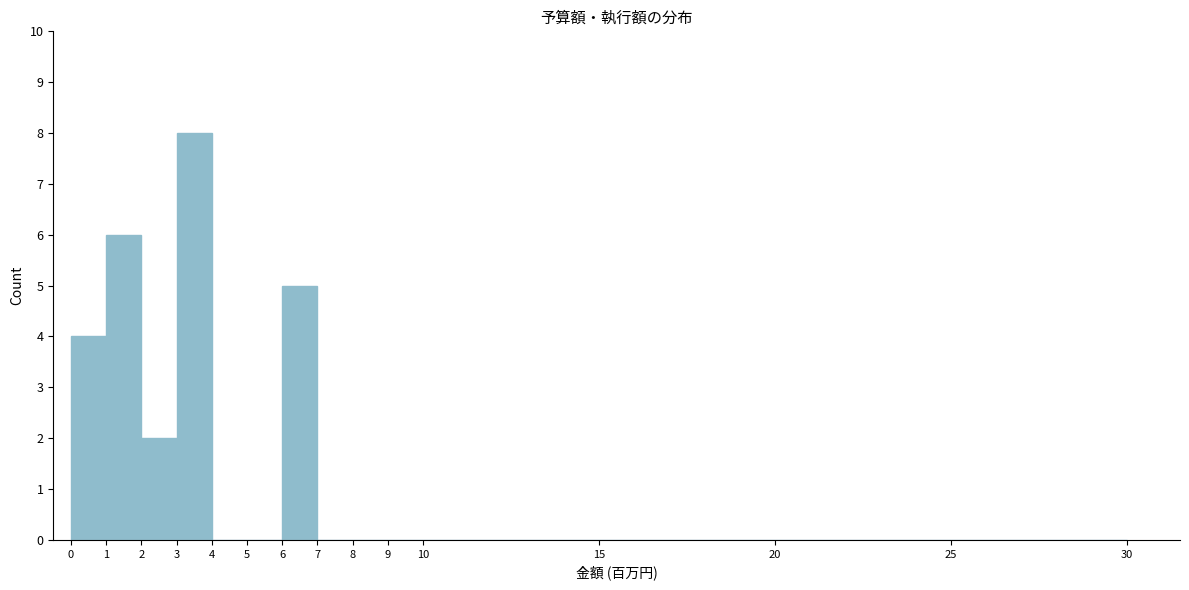

Reading left to right, list every bar in this chart as the range it spans on the x-axis followed by its height. The values are not printed on the chart, so give them approximately, as read against the axis.

0 to 1: 4
1 to 2: 6
2 to 3: 2
3 to 4: 8
4 to 5: 0
5 to 6: 0
6 to 7: 5
7 to 8: 0
8 to 9: 0
9 to 10: 0
10 to 15: 0
15 to 20: 0
20 to 25: 0
25 to 30: 0